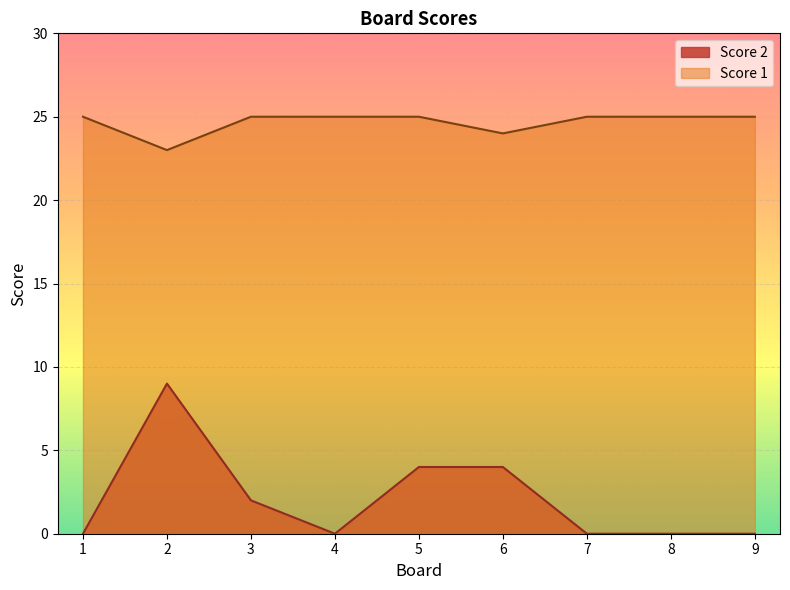

How many lines are shown in the chart?

2